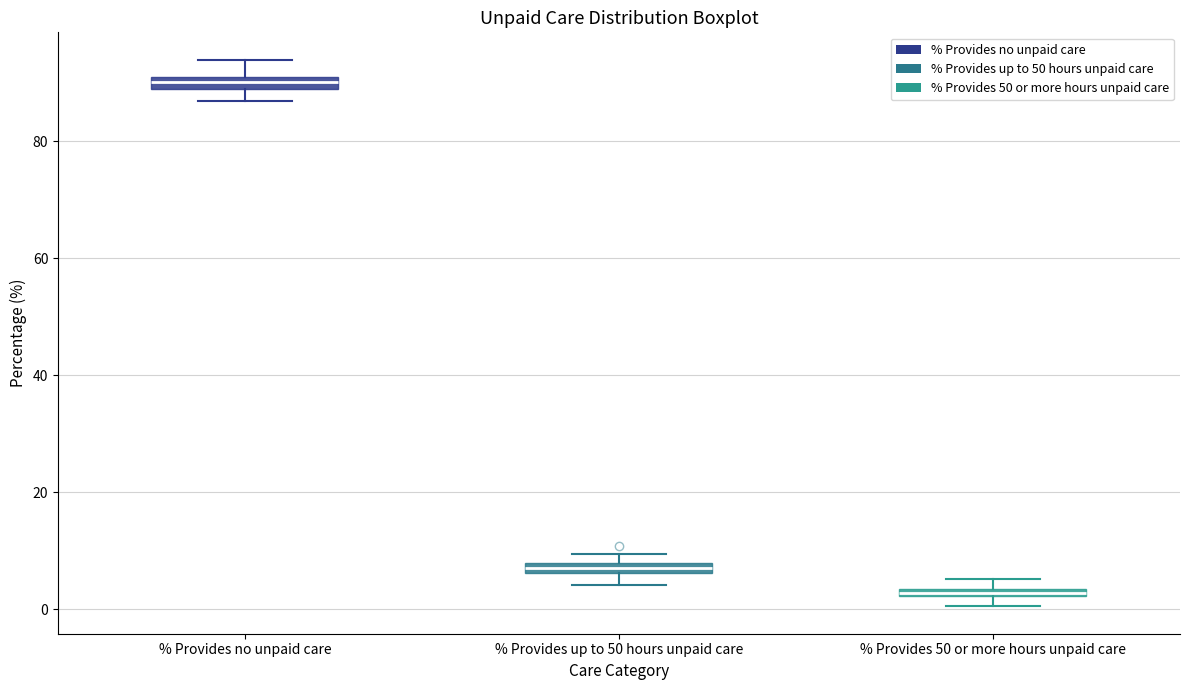

Where is the upper edge of the box for % Provides up to 50 hours unpaid care on the y-axis? The values are not printed on the chart, so give them approximately, as read against the axis.

8